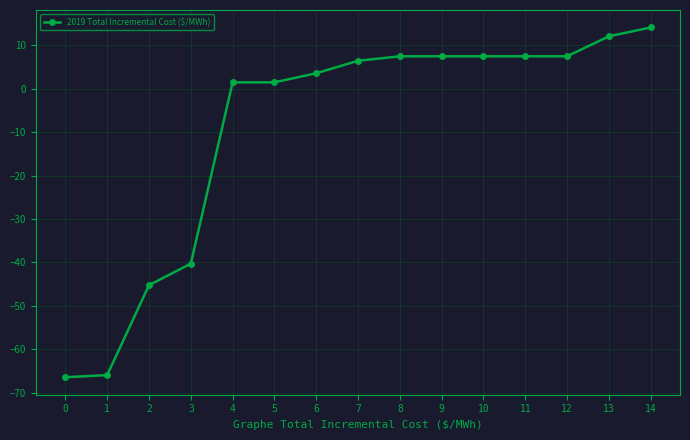

True or false: the data shows 7.5 at 12.

True